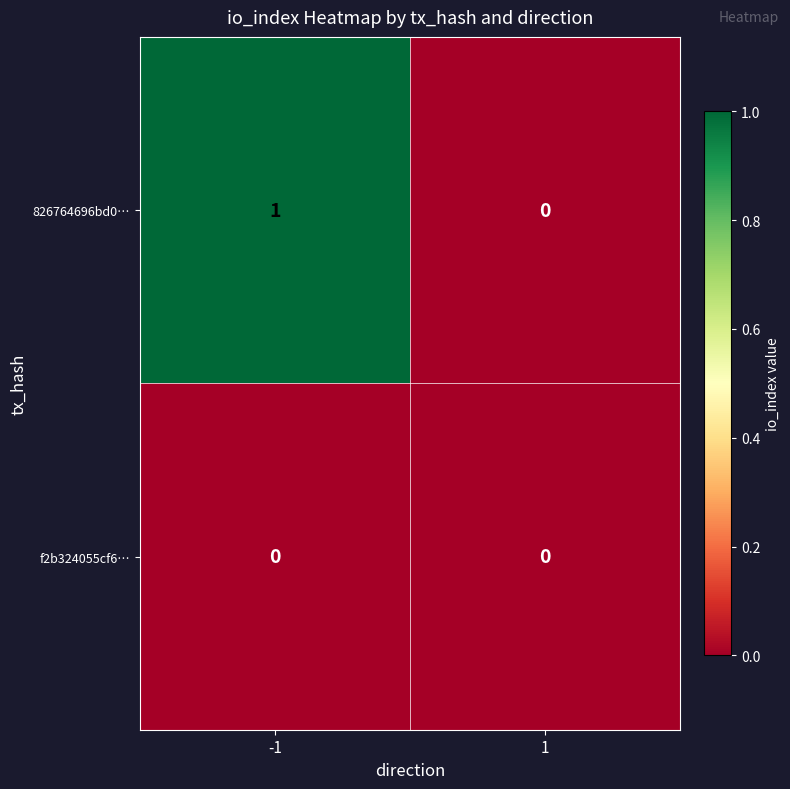

Which series has the largest total across all categories?

826764696bd0…